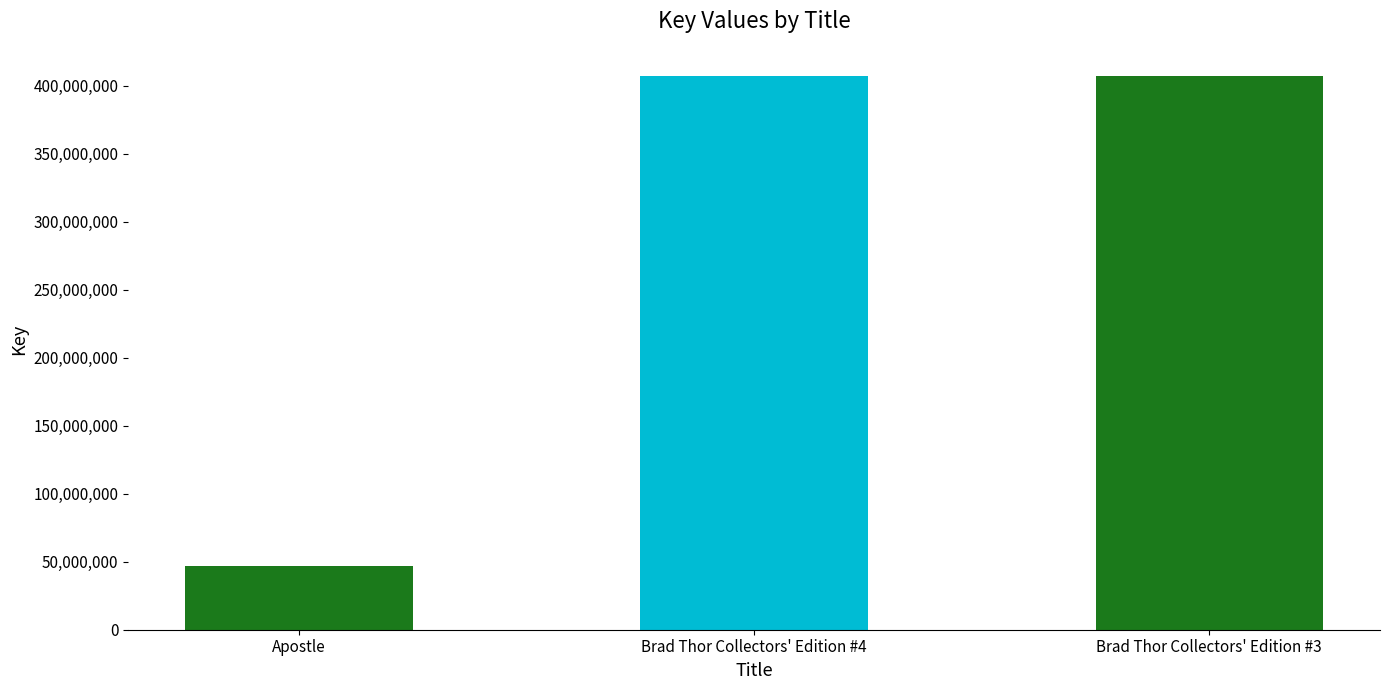

How many distinct data groups are displayed?

1